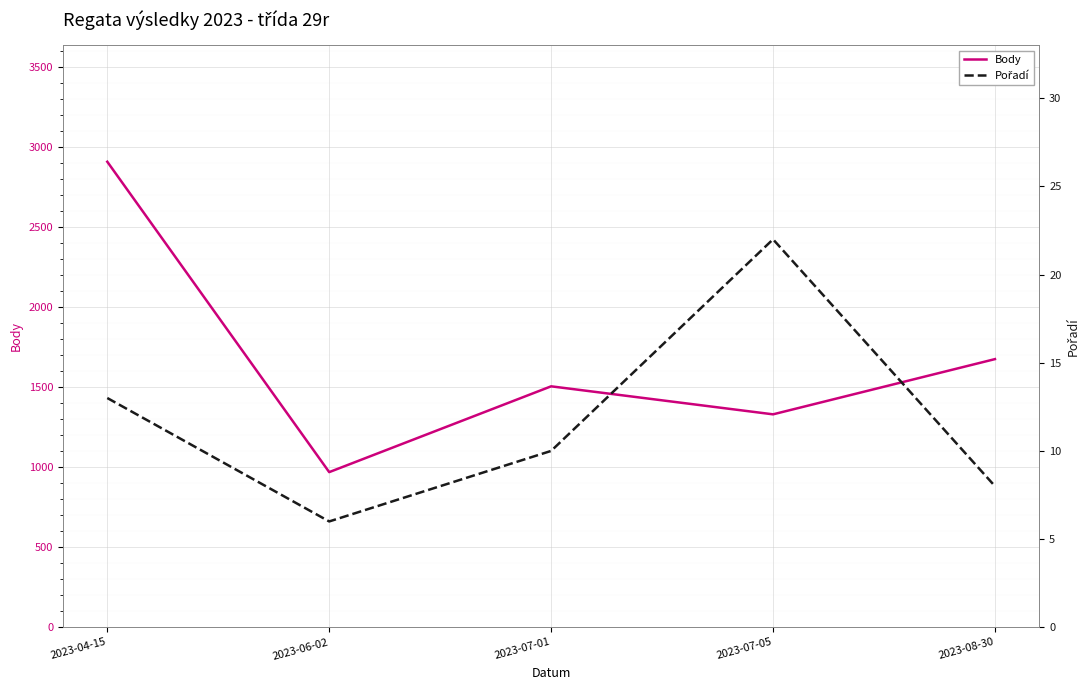

At 2023-07-01, list the series in order from largest to smallest.

Body, Pořadí